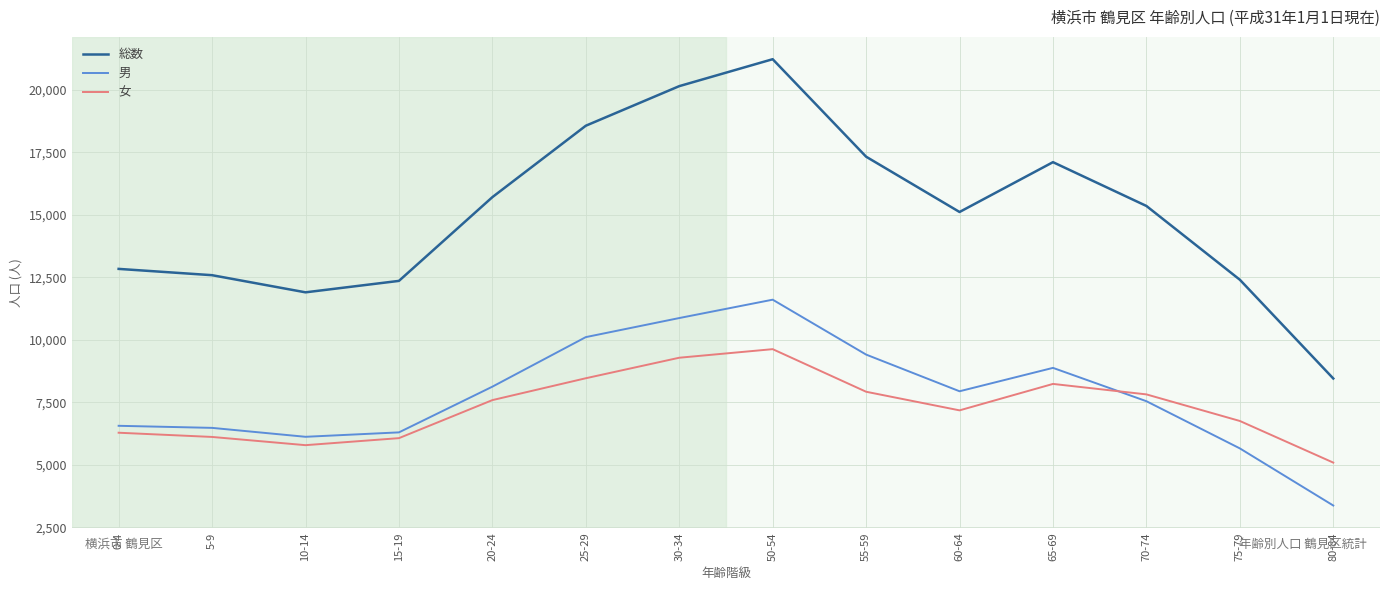

The 男 series shows 14065 at 55-59. True or false?

False